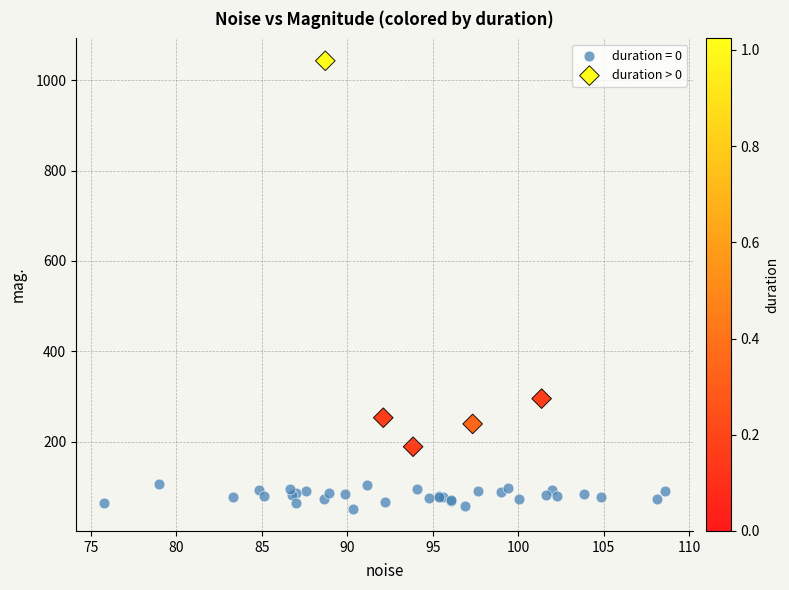

Which series has the largest Y range (max minus min)?

duration > 0